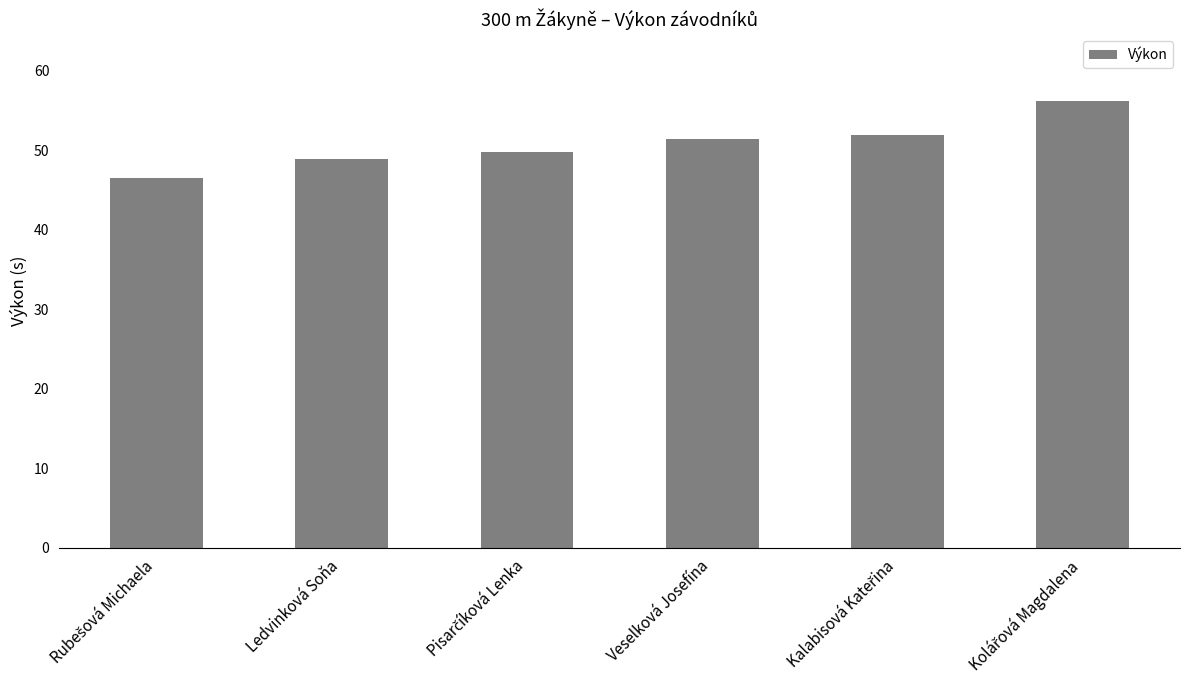

Reading left to right, extract all data points from this chart.

46.4	48.8	49.7	51.4	51.9	56.1